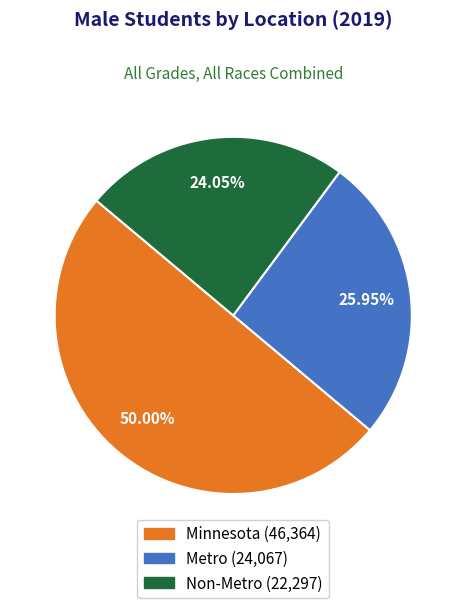

To the nearest percent, what is the difference between the largest and smallest slice percentages?

26%